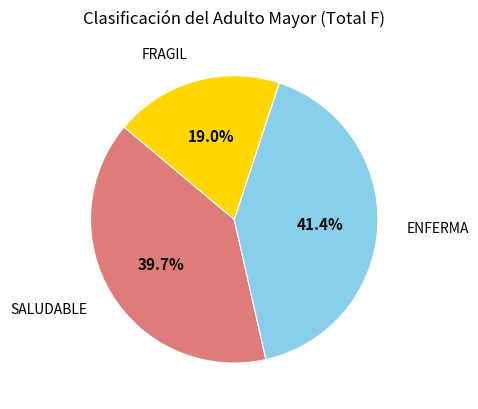

Is there any slice that represents more than half of the pie?

No